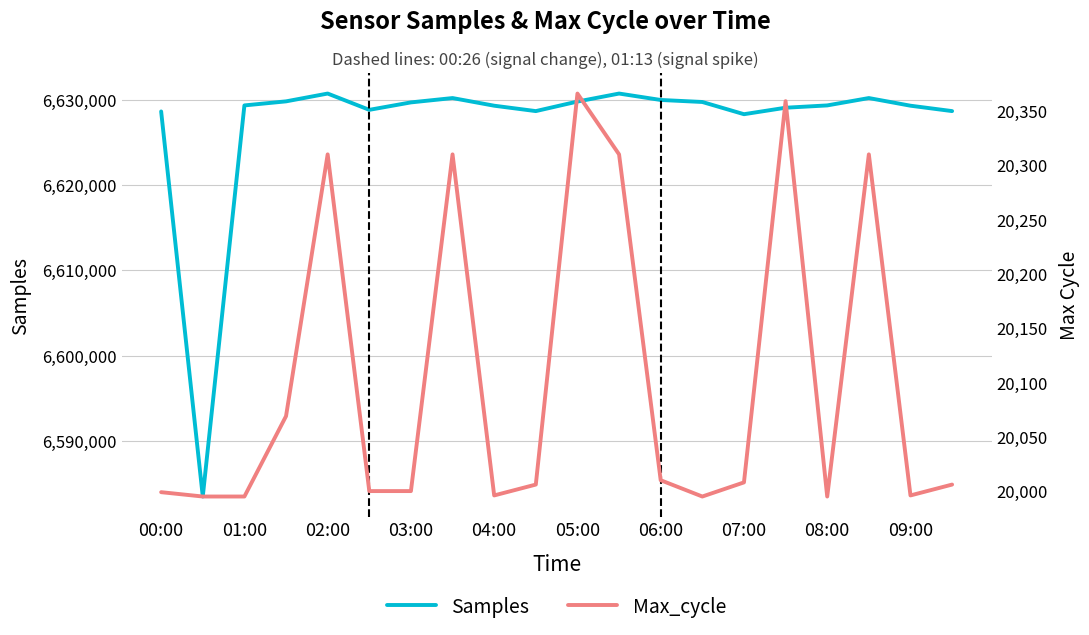

What is the minimum value for Samples?

6583469